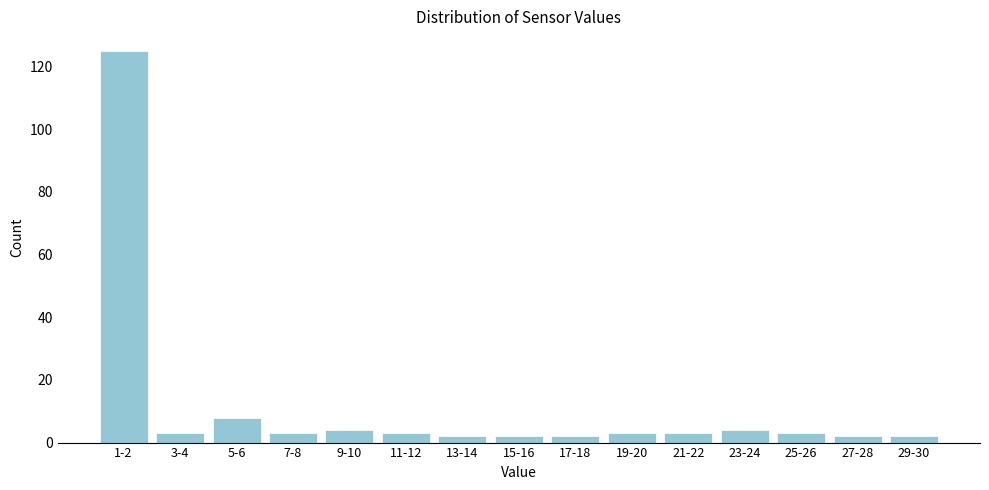

Reading left to right, list all the values displayed in this chart.

1-2=125	3-4=3	5-6=8	7-8=3	9-10=4	11-12=3	13-14=2	15-16=2	17-18=2	19-20=3	21-22=3	23-24=4	25-26=3	27-28=2	29-30=2